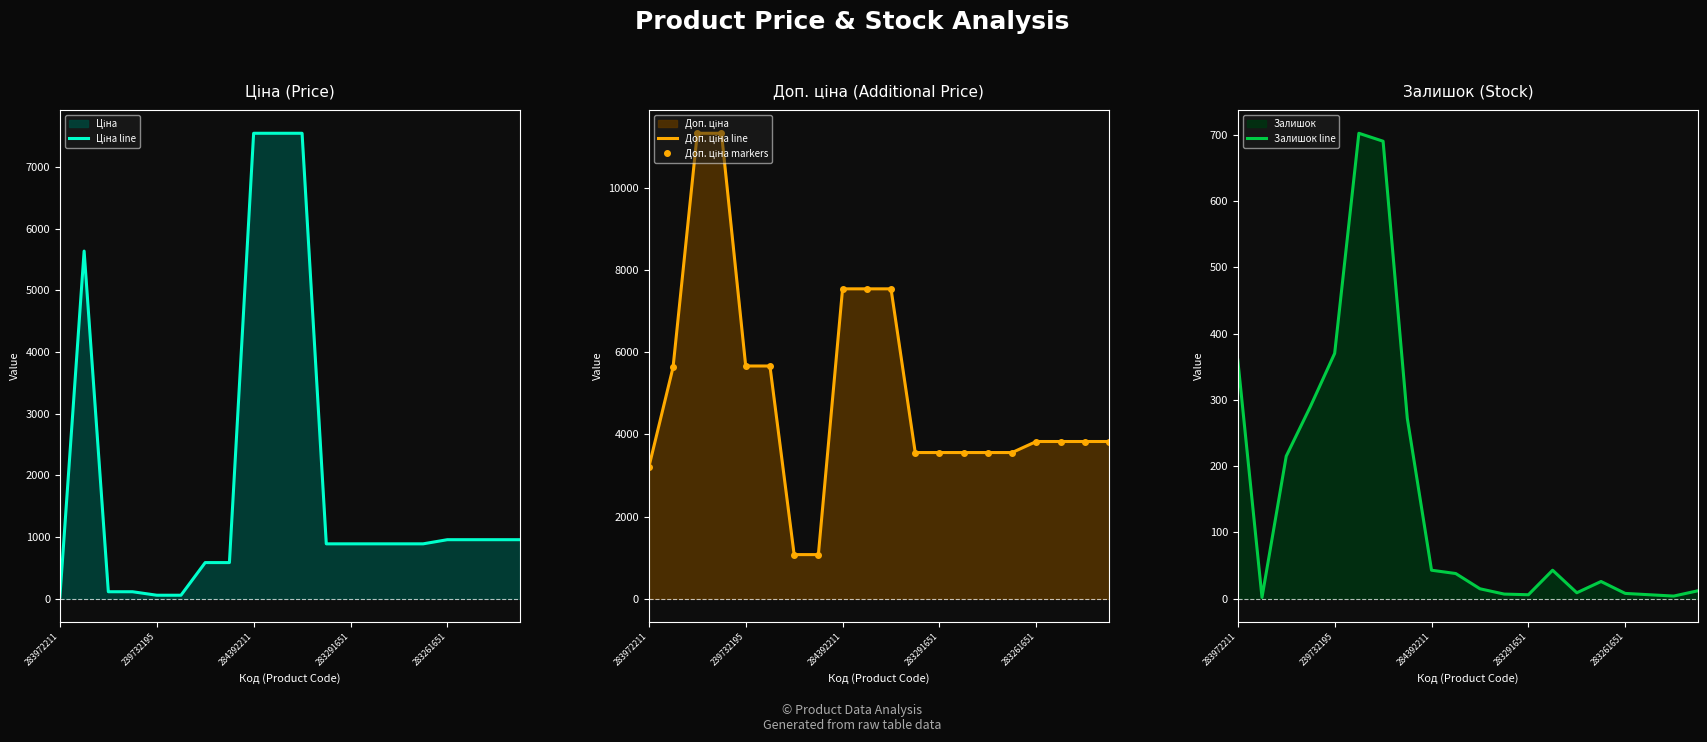

True or false: Залишок line has a value of 11 at 284392211.

False